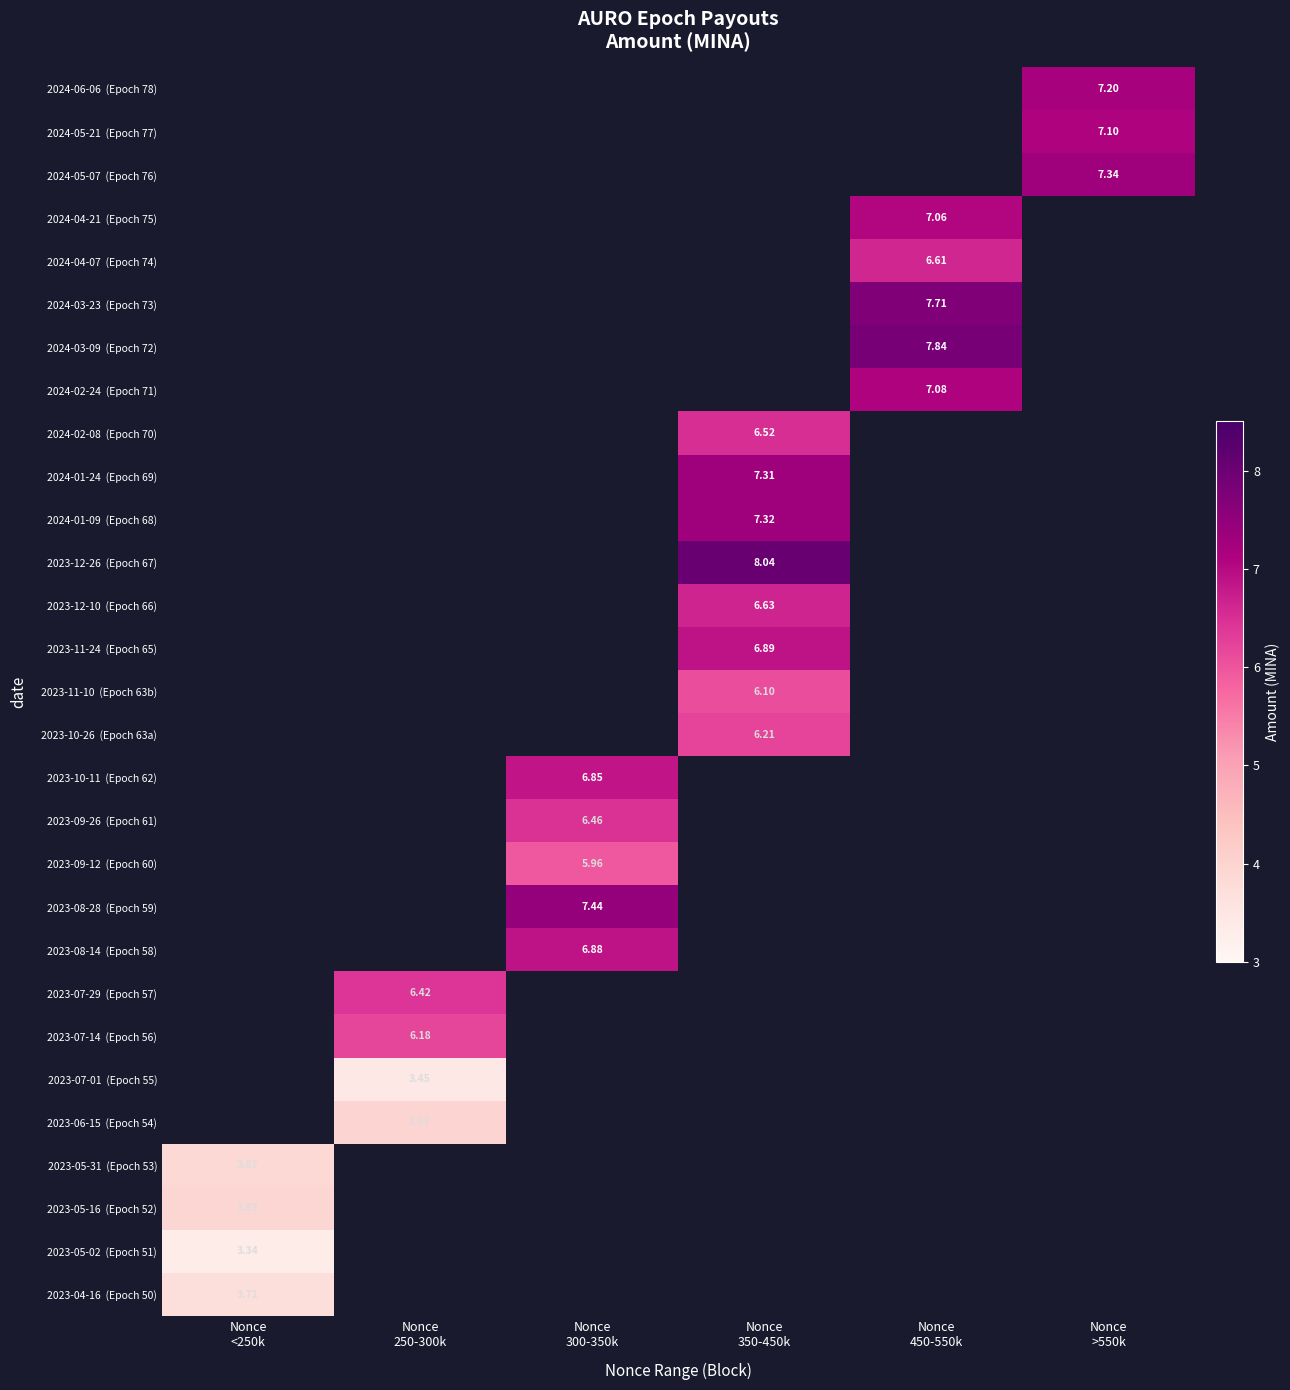

How many values in 2023-07-29 (Epoch 57) are above zero?

1